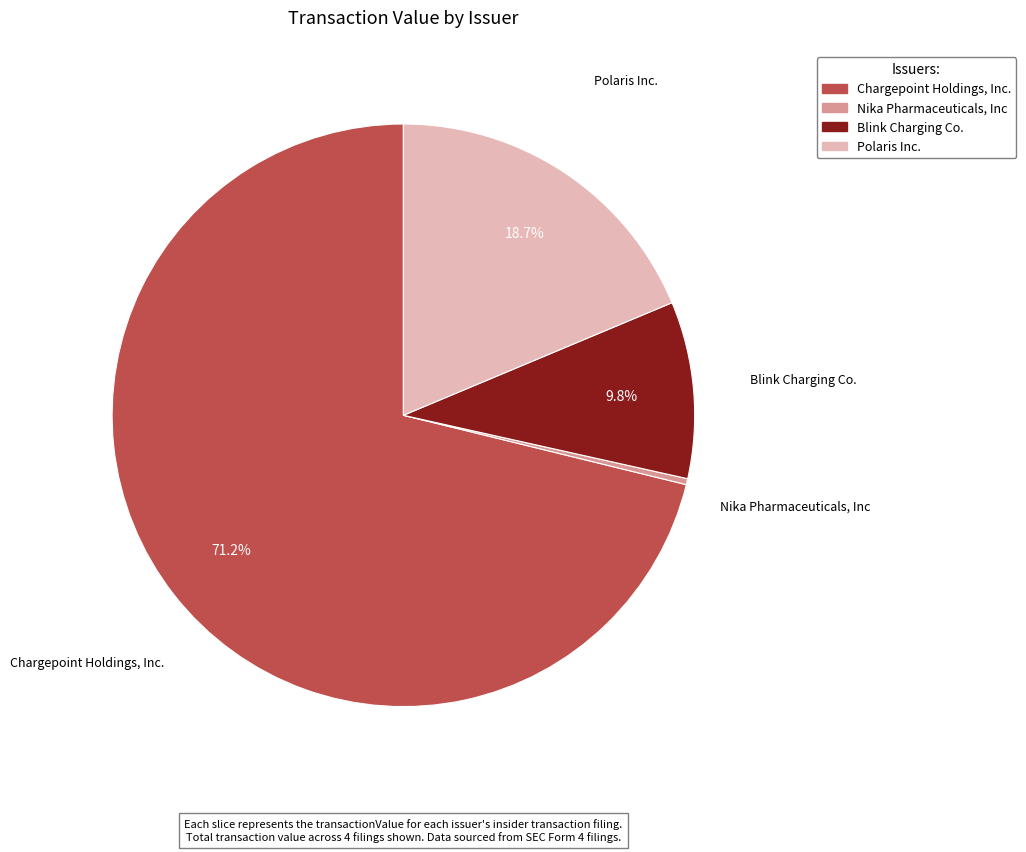

To the nearest percent, what percentage of the pie is Chargepoint Holdings, Inc.?

71%